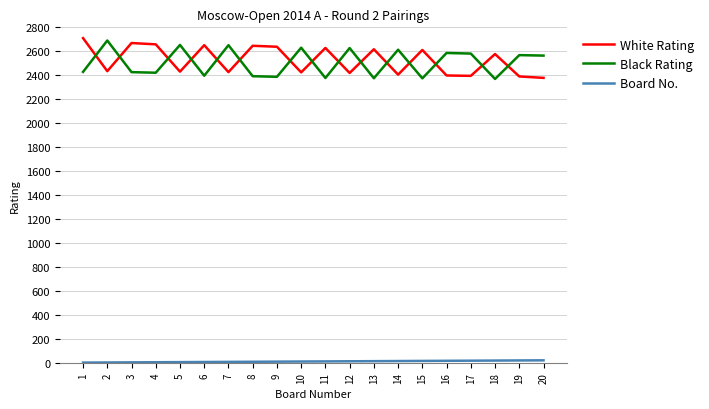

Between which two adjacent categories do White Rating and Black Rating first intersect?

1 and 2